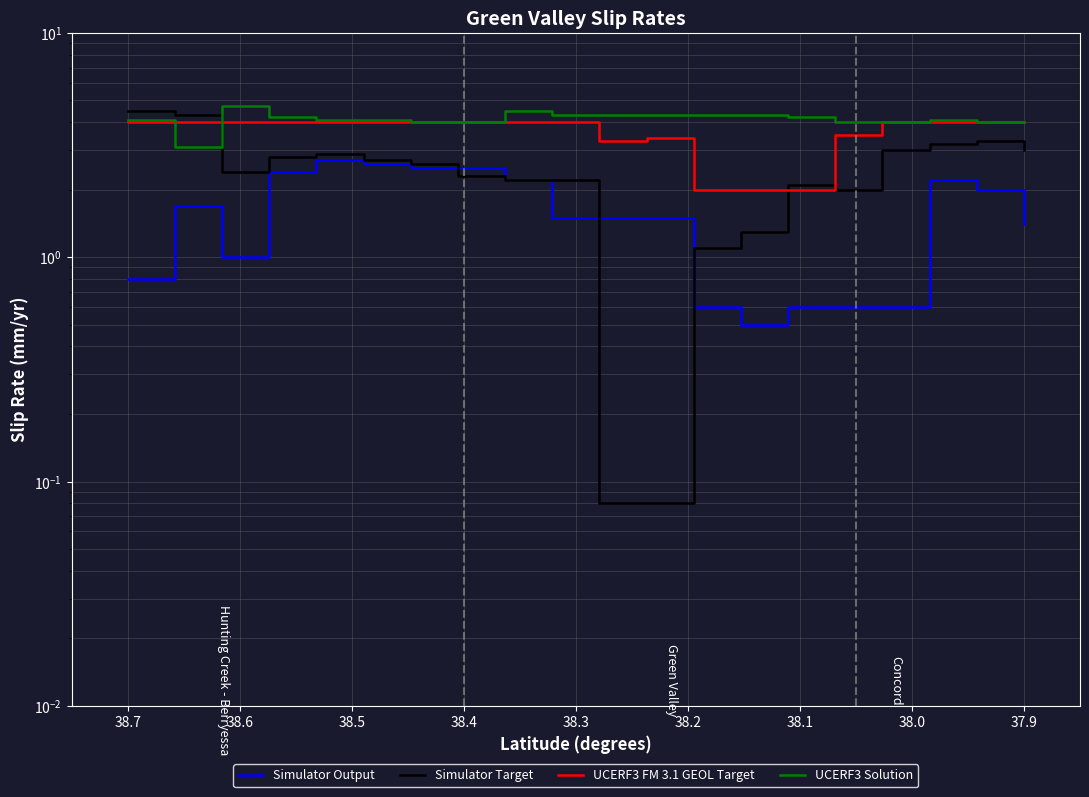

What is the difference between the maximum and minimum values in the UCERF3 FM 3.1 GEOL Target series?

2.0